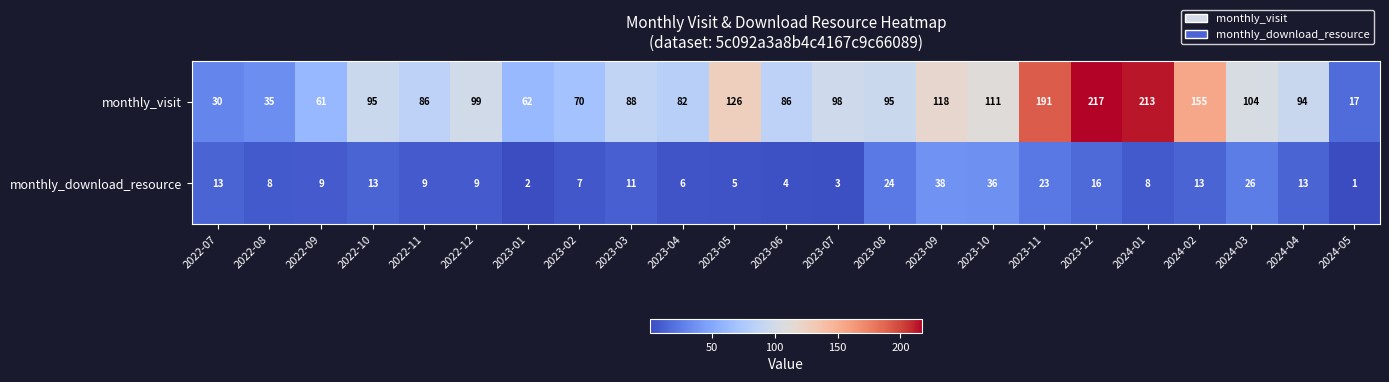

What is the sum of all monthly_visit values?

2333